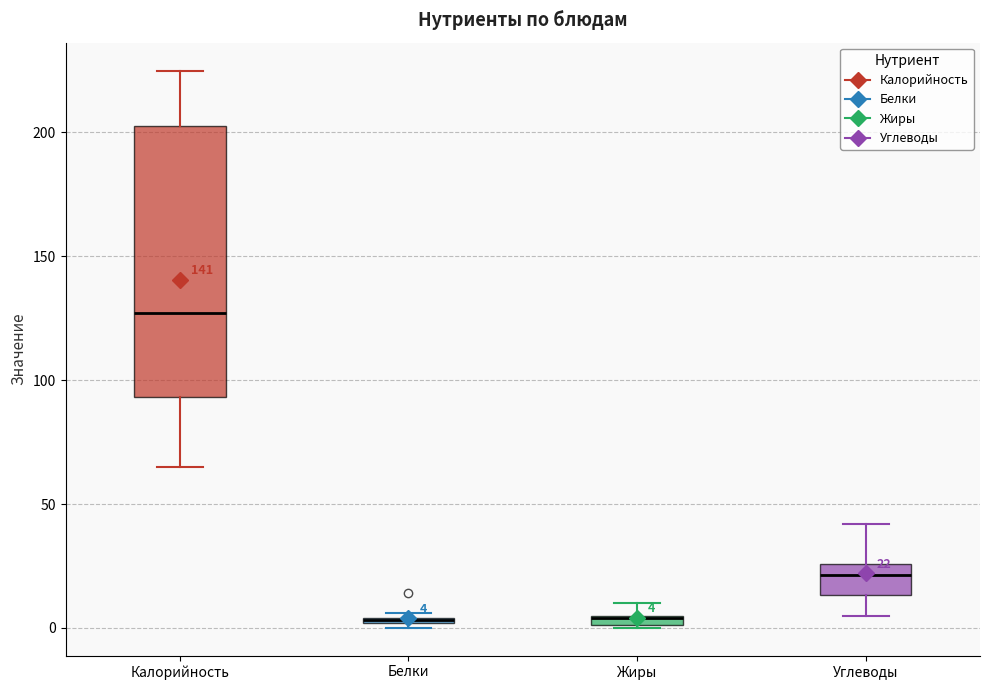

Which box is the tallest, from its lower edge to its upper edge?

Калорийность